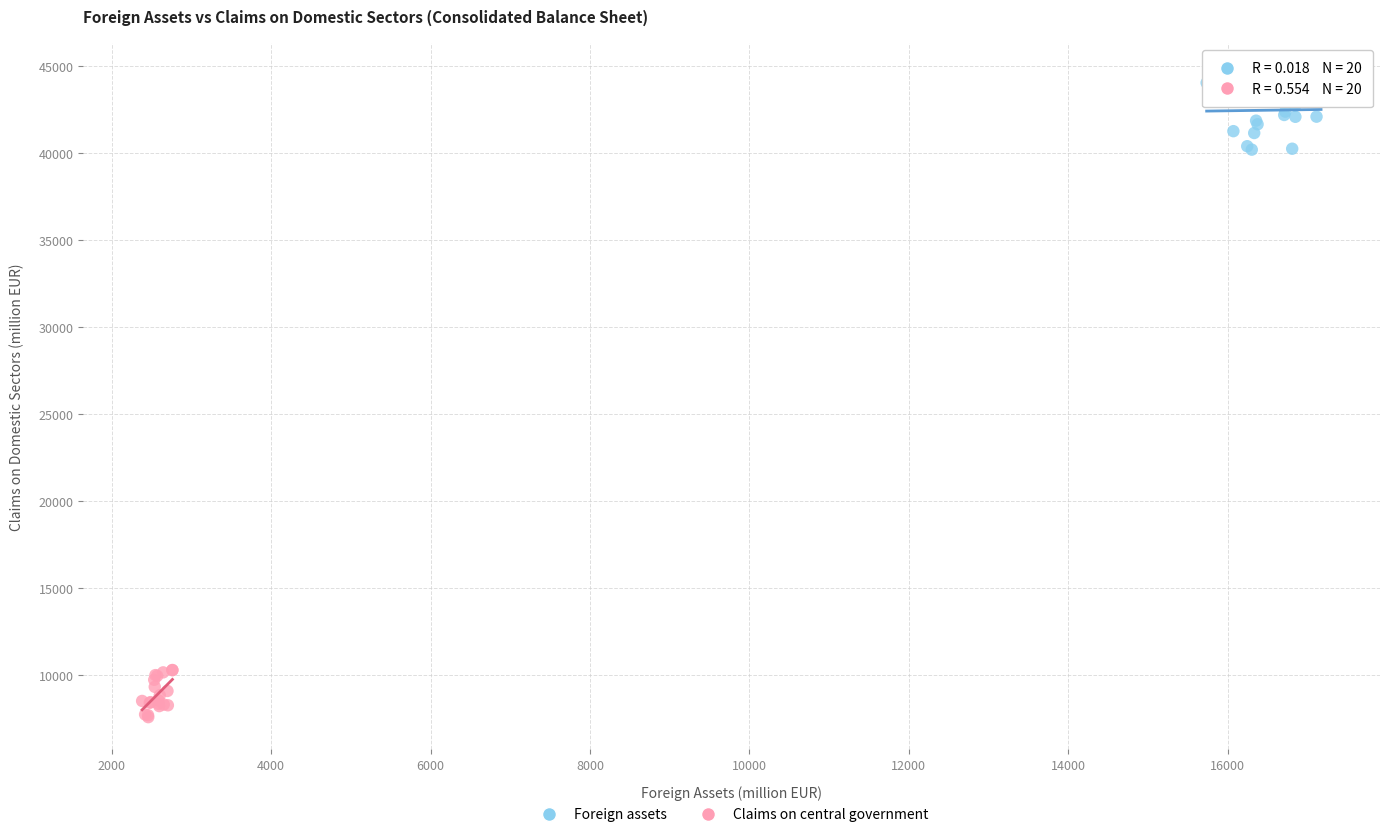

Which series has the widest spread of Y values?

Foreign assets